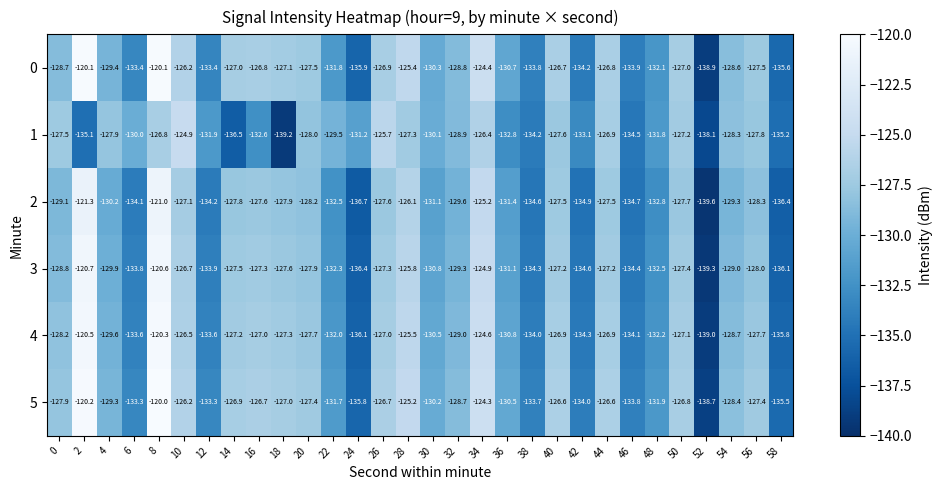

What is the minimum value for 3?

-139.3